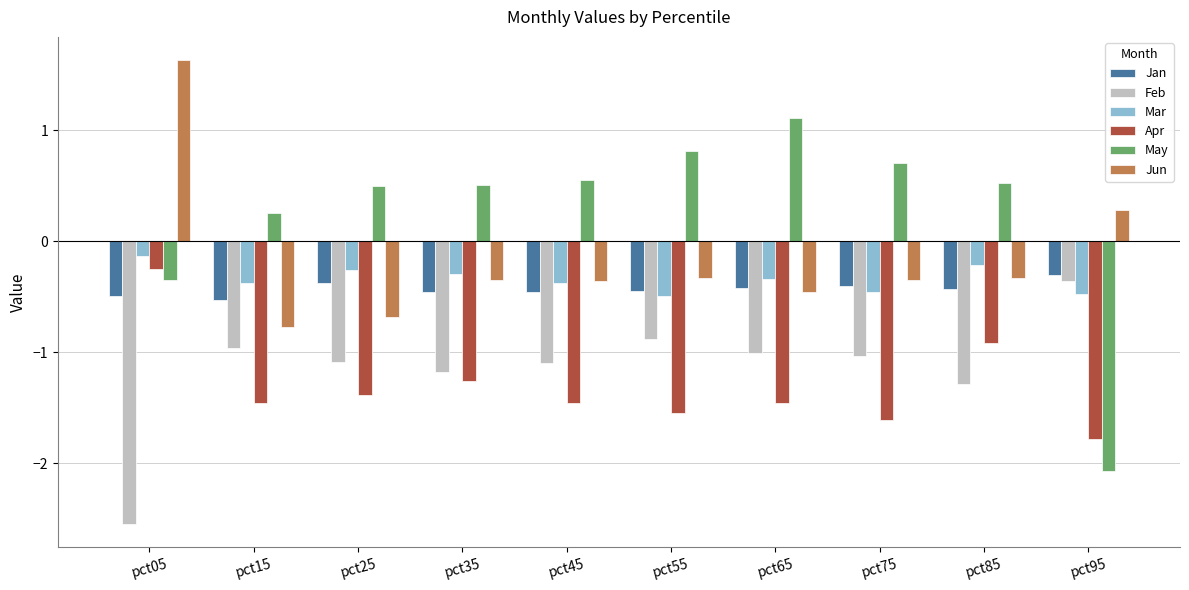

The value of Mar at pct65 is -0.3. True or false?

True